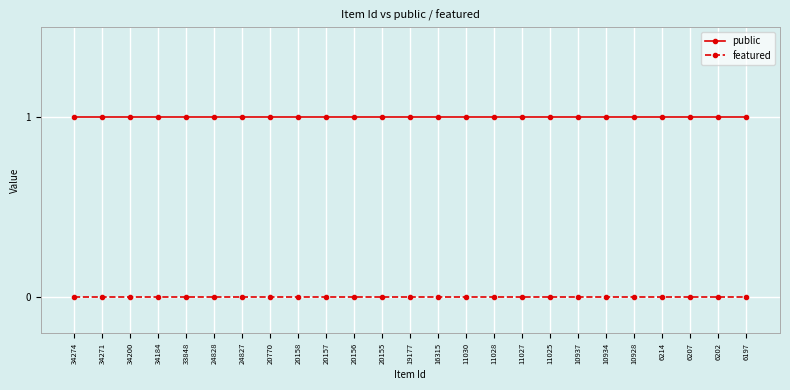

What are all the series names shown in the legend?

public, featured